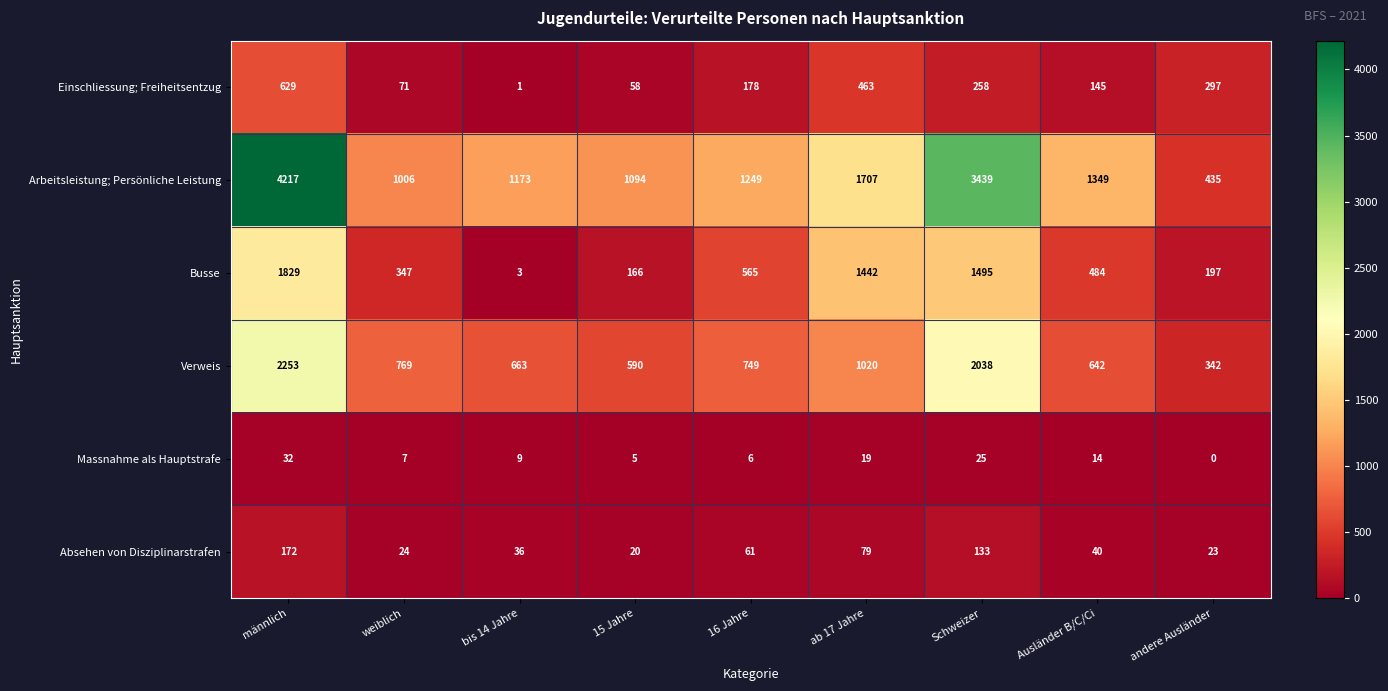

What is the difference between the maximum and minimum values in the Absehen von Disziplinarstrafen series?

152